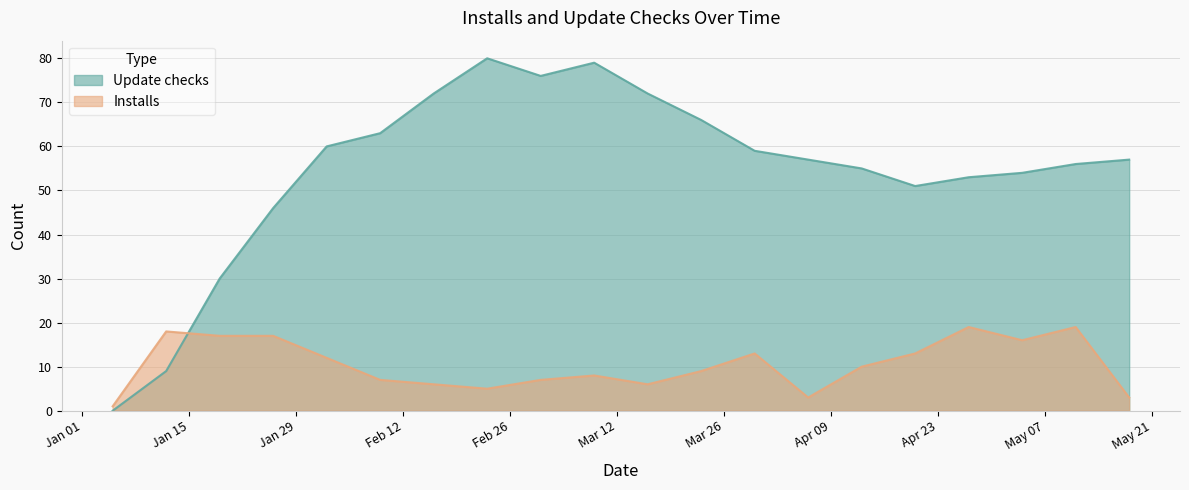

What is the difference between the maximum and minimum values in the Update checks series?

80